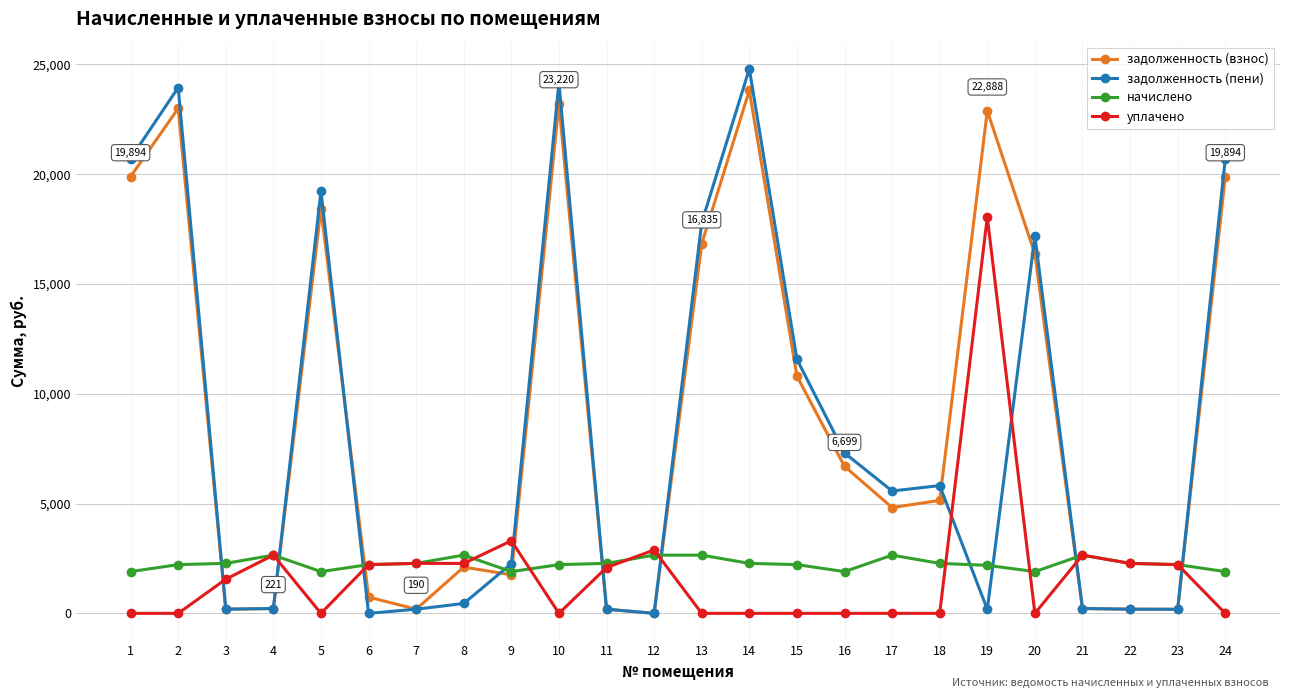

How many values in the задолженность (пени) series are below 5573?

12